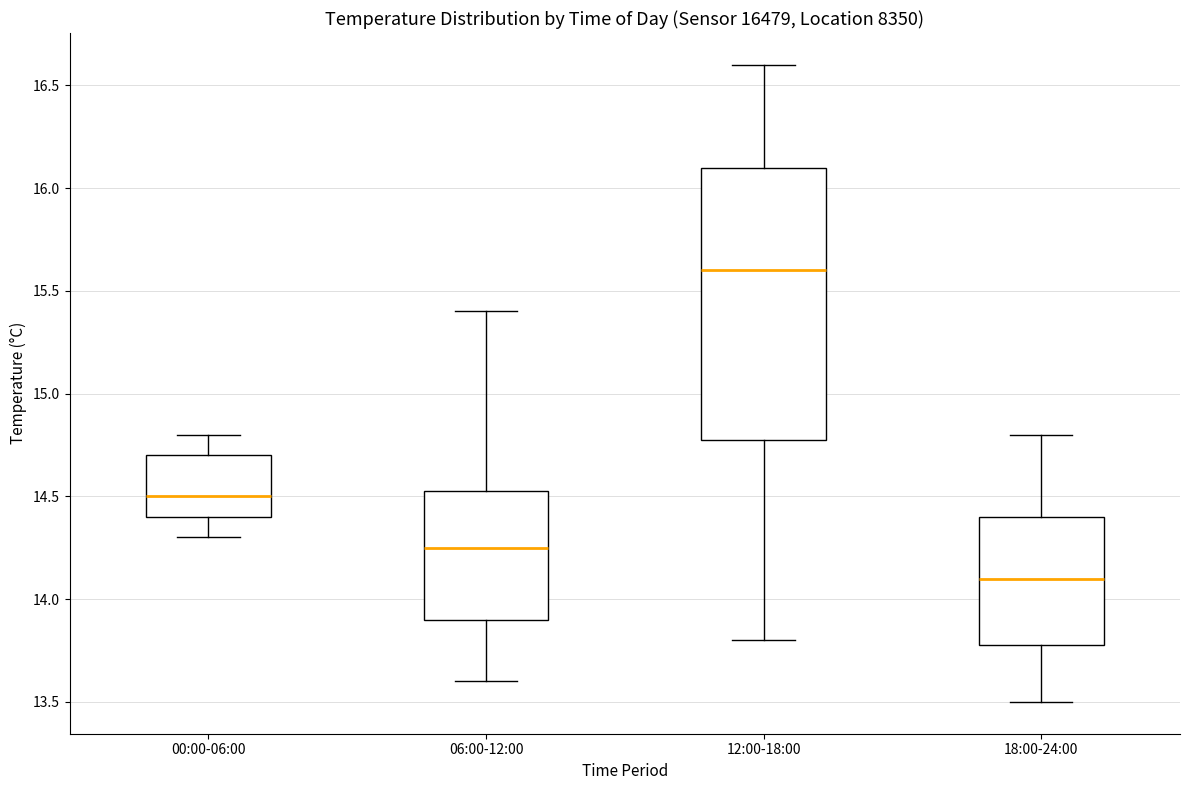

Reading left to right, transcribe this box plot: for each box, give where its median line is, the range the box spans, and where its two whiskers end, as read against the y-axis. The values are not printed on the chart, so give them approximately, as read against the axis.

00:00-06:00: median 14.50, box 14.40 to 14.70, whiskers 14.30 to 14.80
06:00-12:00: median 14.25, box 13.90 to 14.55, whiskers 13.60 to 15.40
12:00-18:00: median 15.60, box 14.80 to 16.10, whiskers 13.80 to 16.60
18:00-24:00: median 14.10, box 13.80 to 14.40, whiskers 13.50 to 14.80